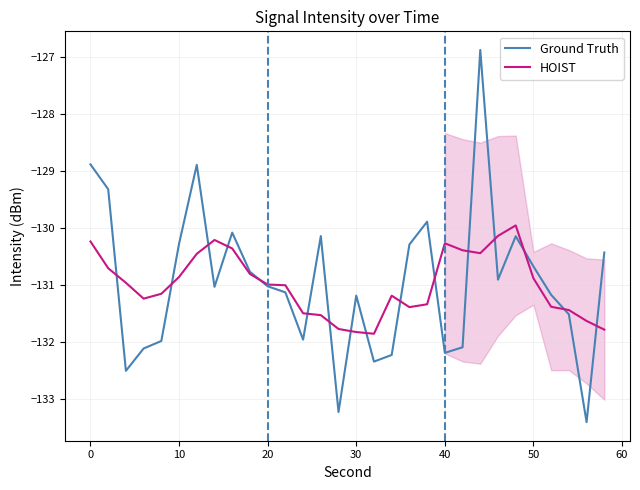

List the series in order of their overall mean, lowest first.

HOIST, Ground Truth